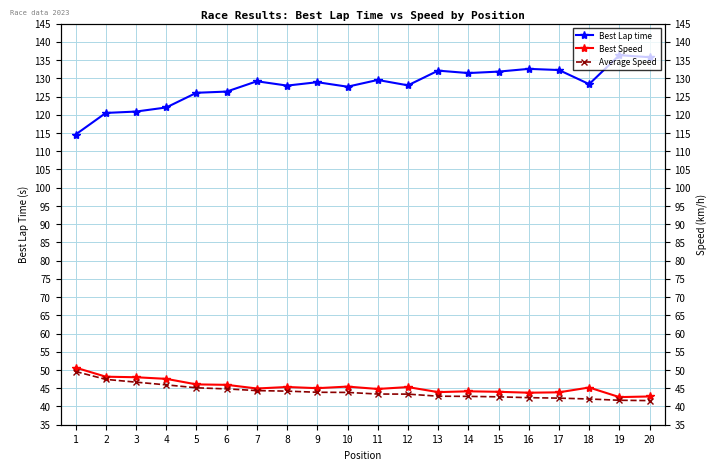

True or false: Best Speed and Average Speed intersect in this chart.

False